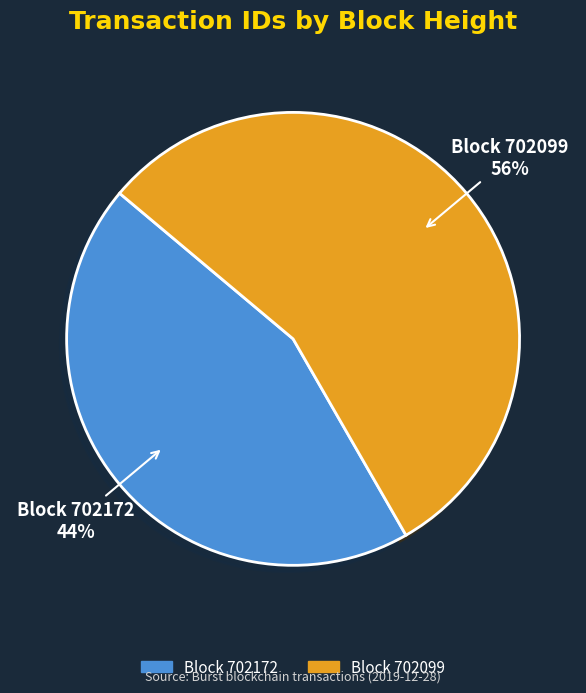

Is there any slice that represents more than half of the pie?

Yes